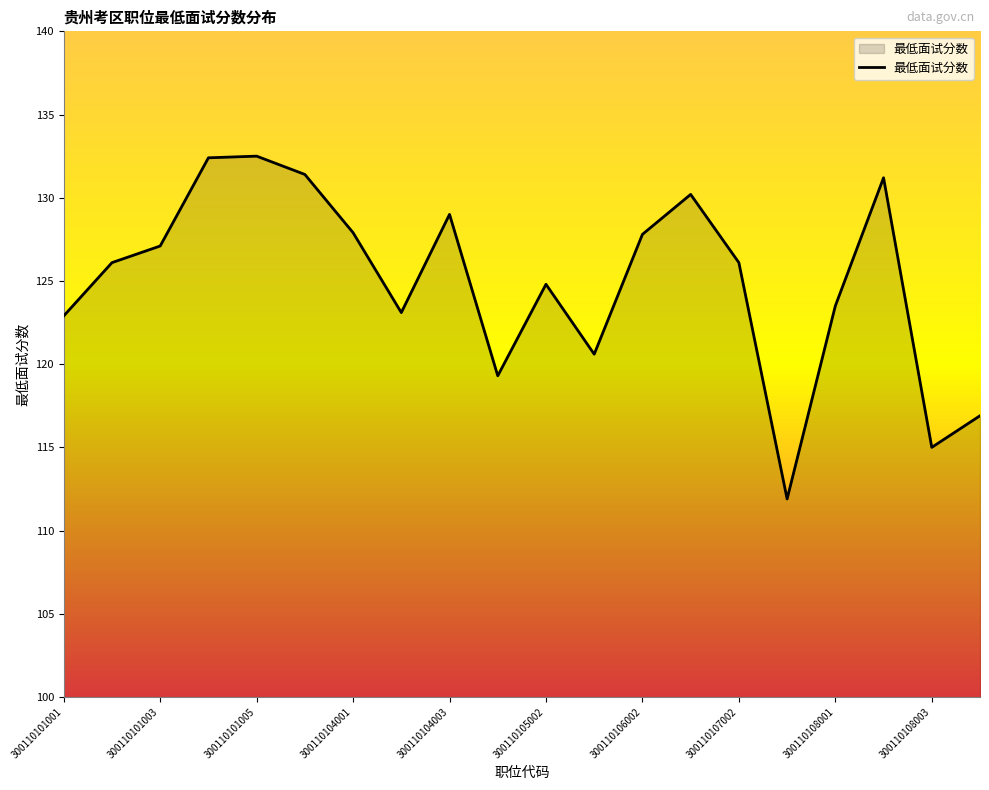

What is the difference between the maximum and minimum values?

20.6